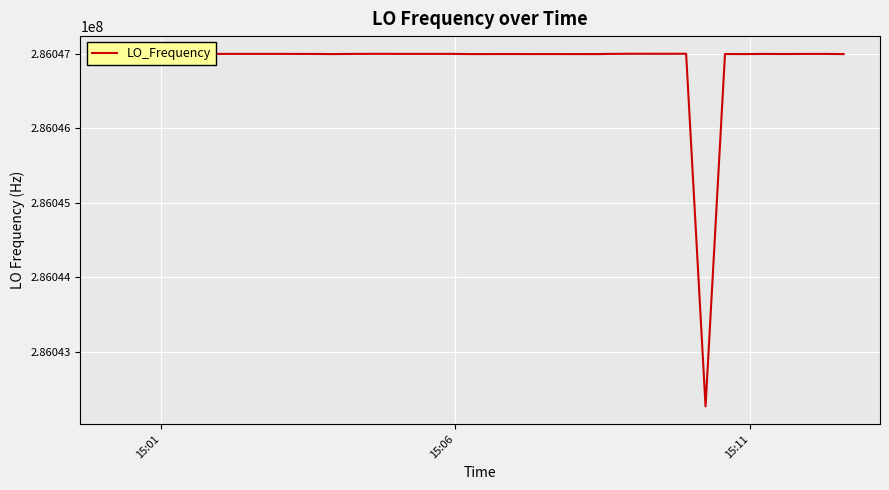

What is the greatest value displayed?

286047002.8